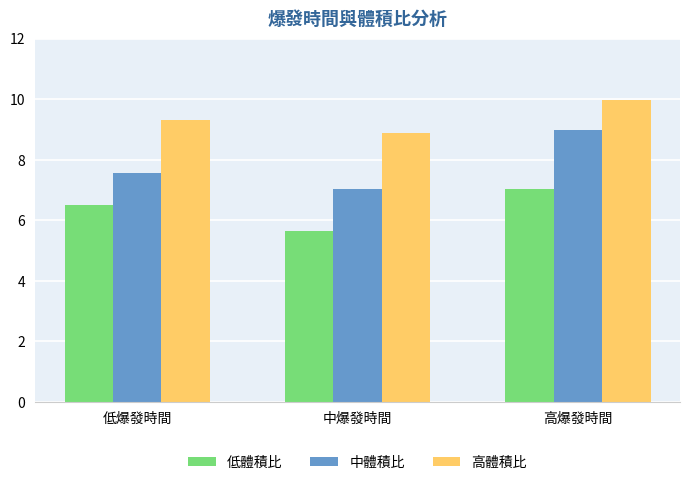

What is the label of the 3rd bar from the right?

低爆發時間